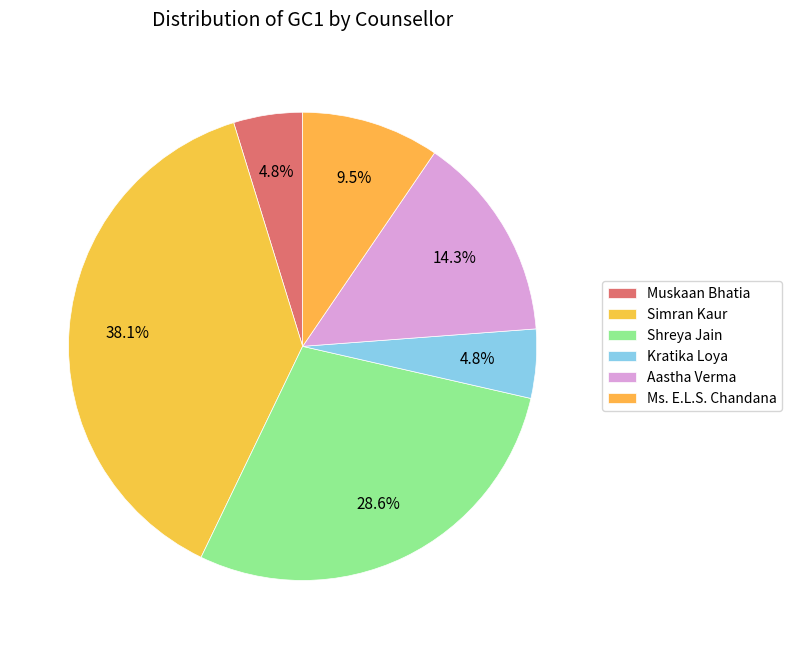

What is the ratio of the value at Simran Kaur to the value at Shreya Jain?

1.3